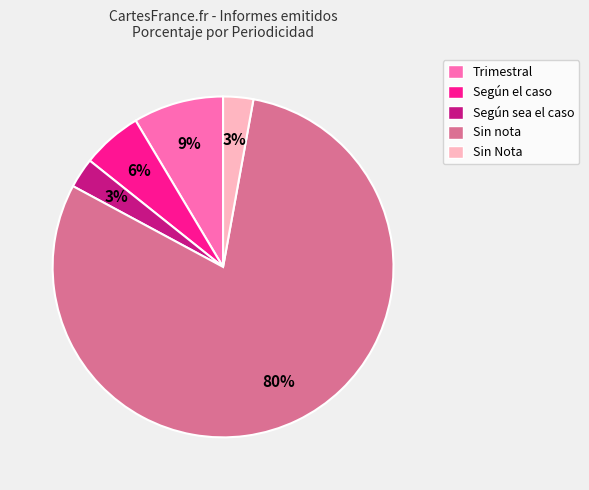

True or false: Sin Nota accounts for 3% of the total.

True